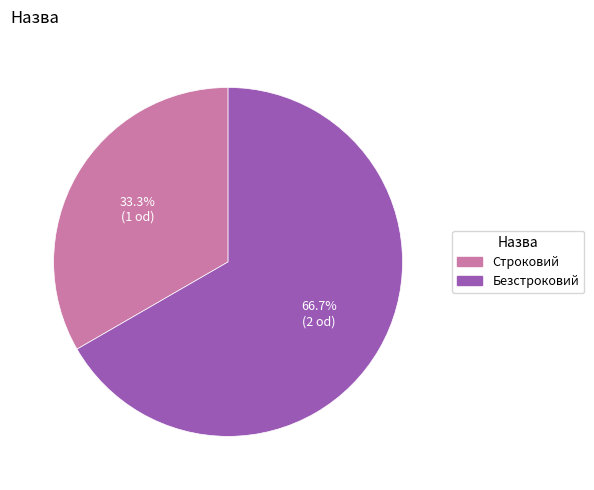

Is it true that Строковий is 33% of the pie?

True